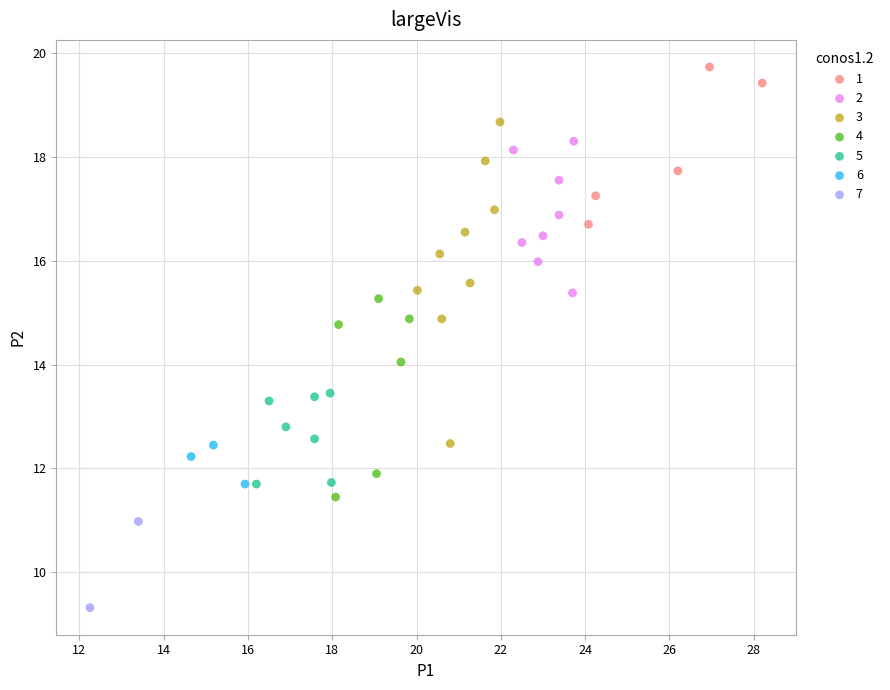

Which series has the widest spread of Y values?

3